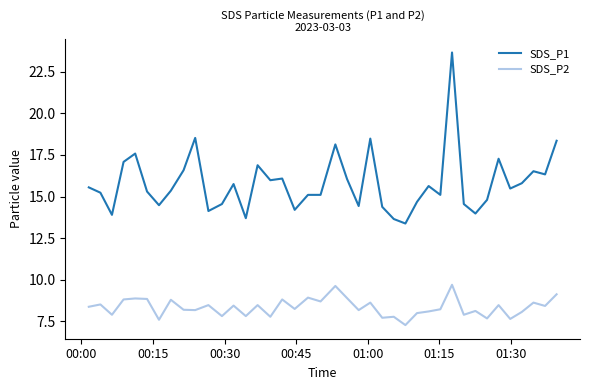

Which series has the largest total across all categories?

SDS_P1